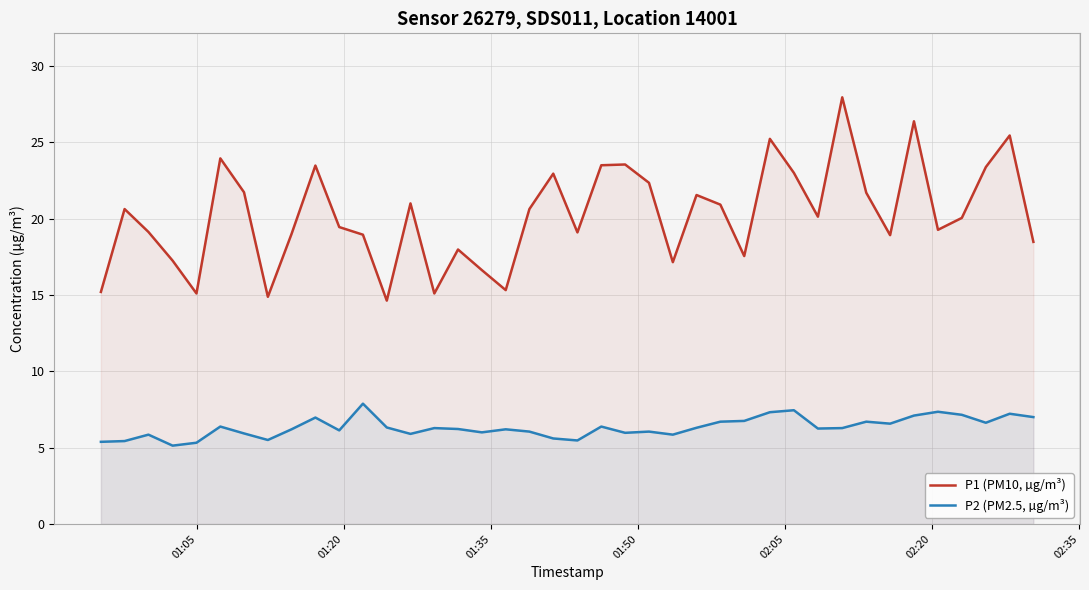

True or false: P1 (PM10, µg/m³) and P2 (PM2.5, µg/m³) cross at least once.

False